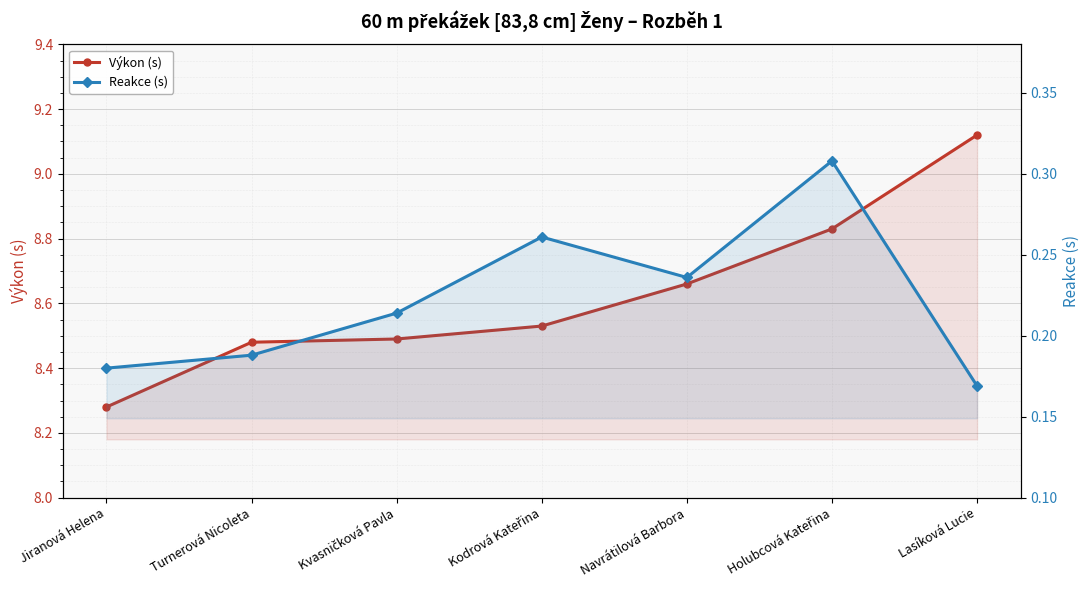

True or false: Výkon (s) has more than 1 interior local peaks.

False